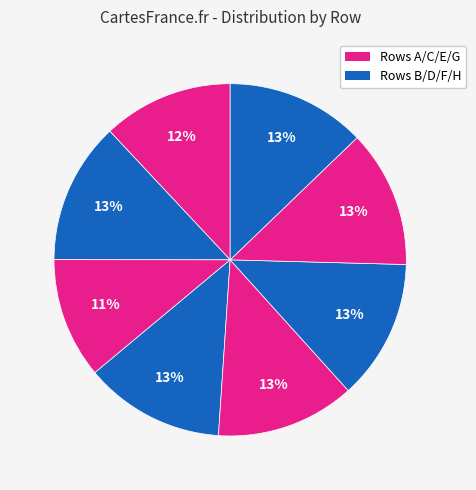

How many segments does this pie chart have?

8